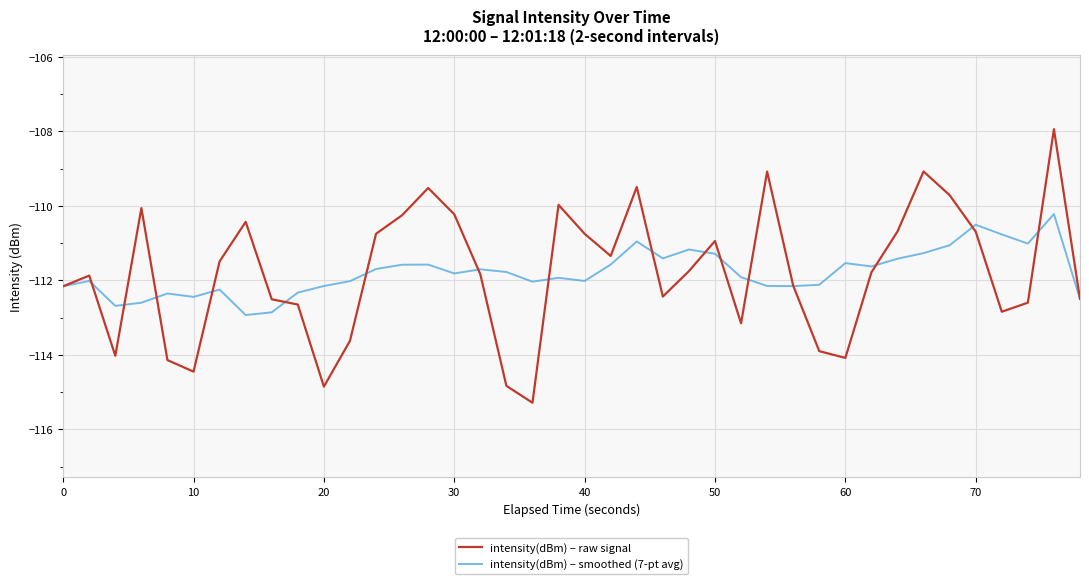

List the series in order of their peak value, highest first.

intensity(dBm) – raw signal, intensity(dBm) – smoothed (7-pt avg)